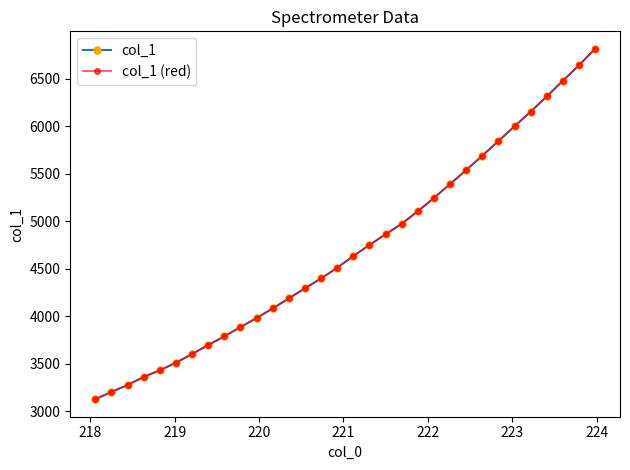

True or false: col_1 and col_1 (red) cross at least once.

False